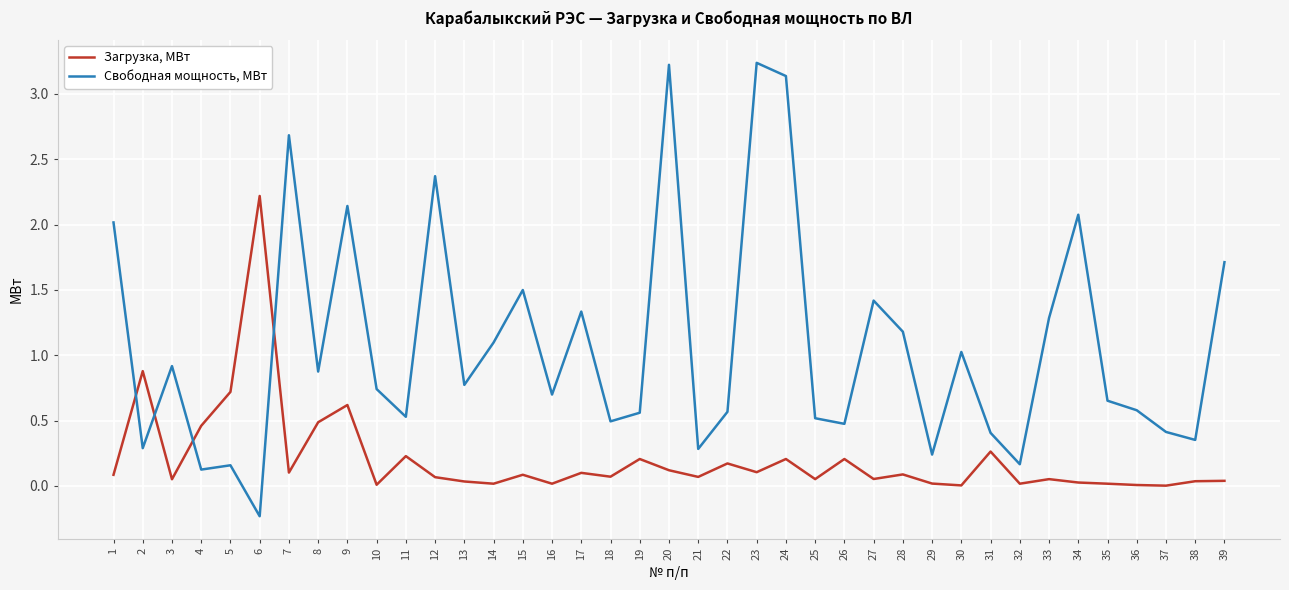

What are all the series names shown in the legend?

Загрузка, МВт, Свободная мощность, МВт